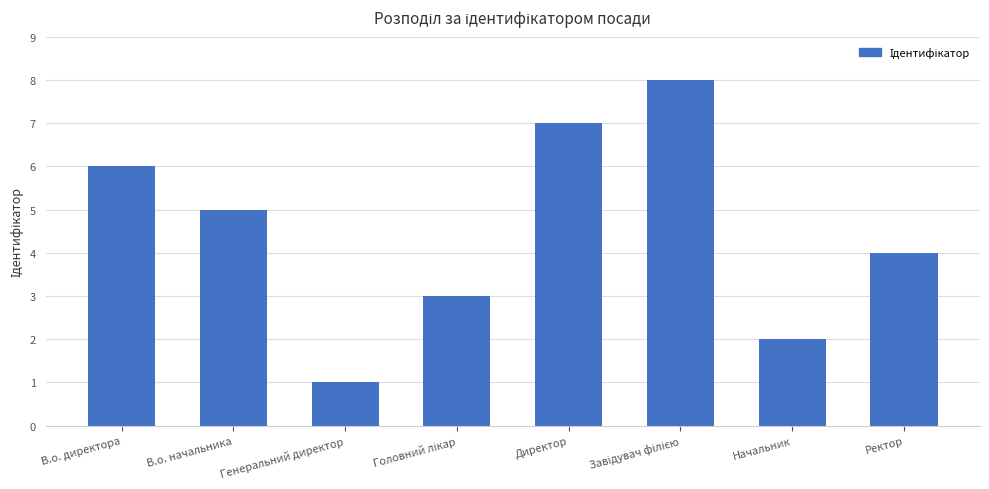

What is the value of the 5th bar from the left?

7